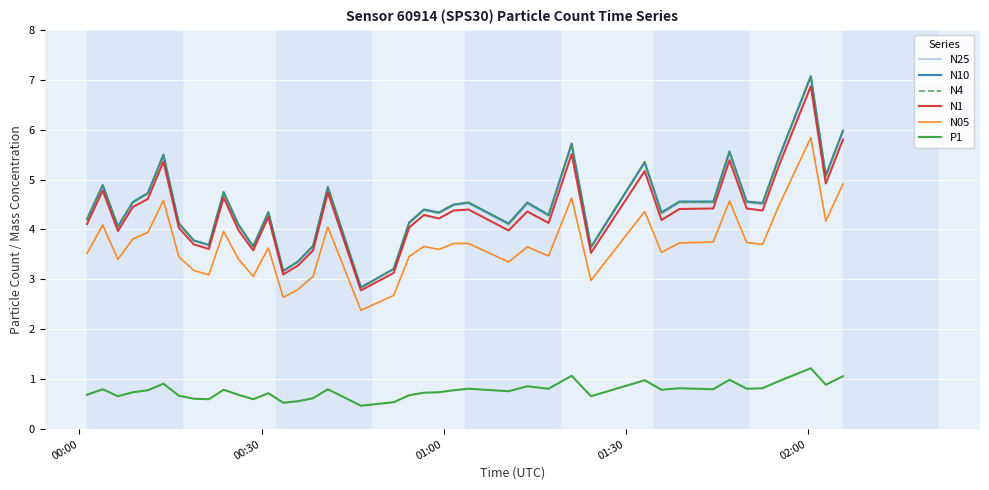

True or false: N1 and P1 cross at least once.

False